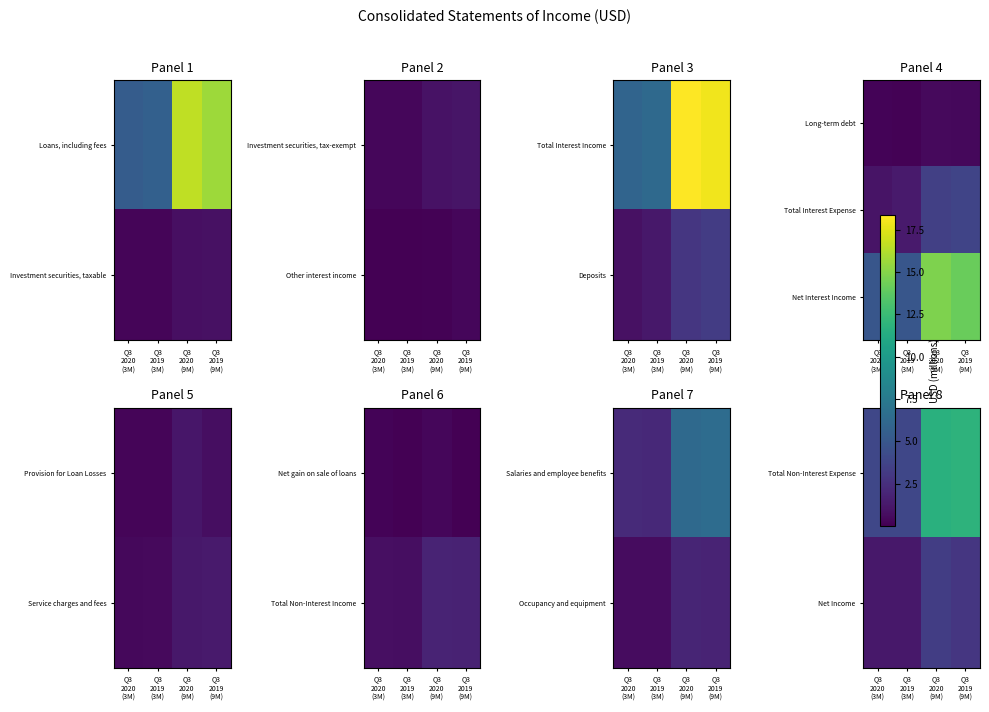

What is the sum of the Total Non-Interest Expense values at Q3 2019 (9M) and Q3 2019 (3M)?

15.8